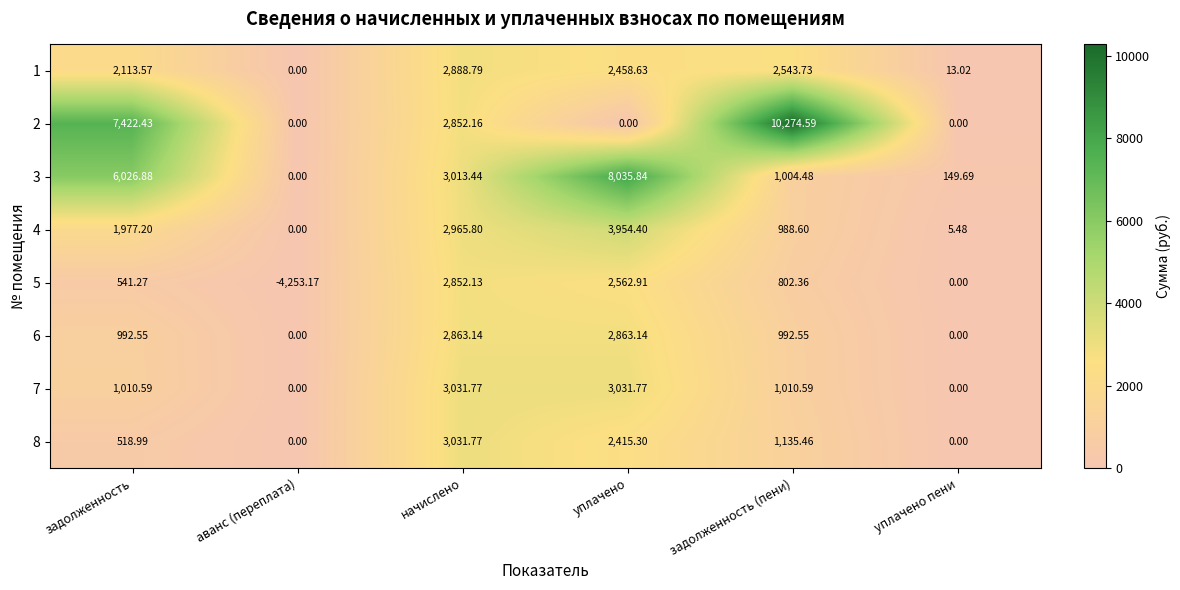

How many series are shown in this chart?

8